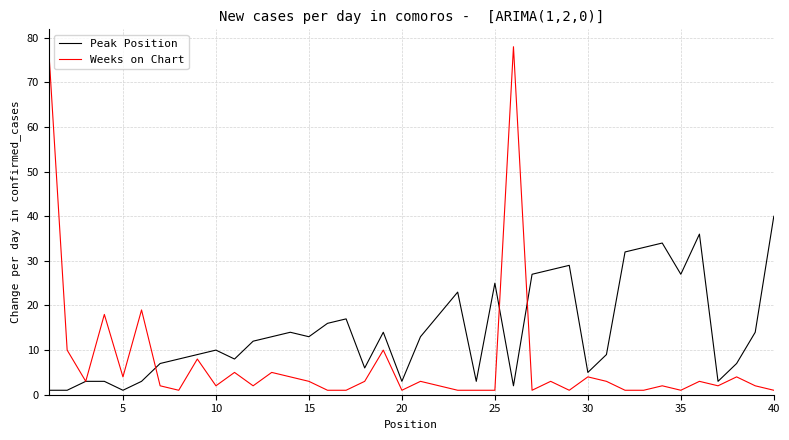

List the series in order of their peak value, lowest first.

Peak Position, Weeks on Chart